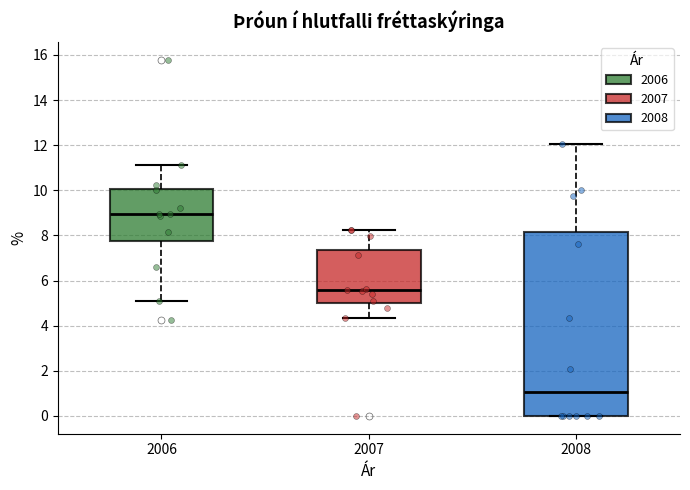

Reading left to right, read every box against the y-axis: the position of its median line, the range the box covers, and the ends of its whiskers. The values are not printed on the chart, so give them approximately, as read against the axis.

2006: median 9.0, box 7.8 to 10.0, whiskers 5.2 to 11.2
2007: median 5.6, box 5.0 to 7.4, whiskers 4.4 to 8.2
2008: median 1.0, box 0.0 to 8.2, whiskers 0.0 to 12.0